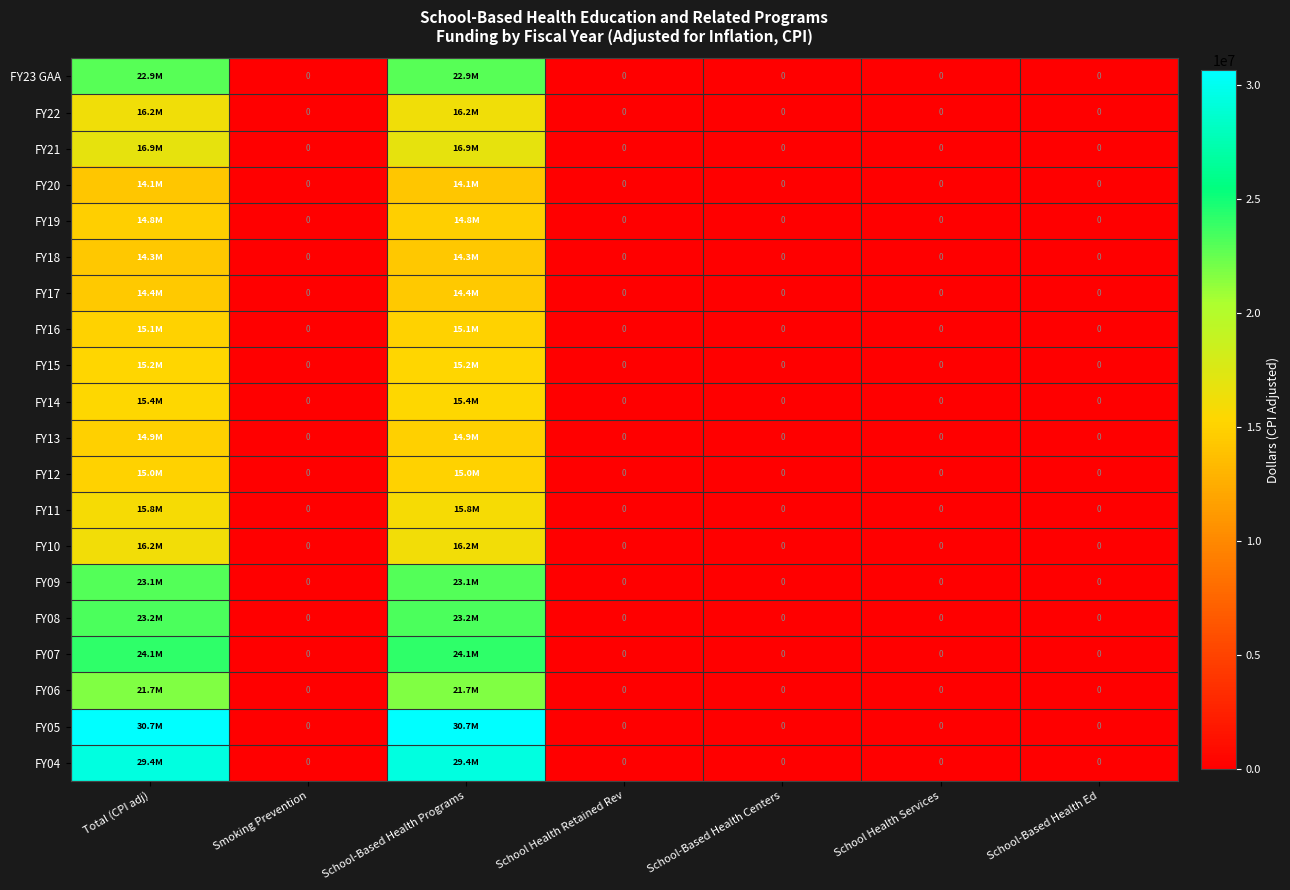

At Total (CPI adj), list the series in order from largest to smallest.

FY05, FY04, FY07, FY08, FY09, FY23 GAA, FY06, FY21, FY22, FY10, FY11, FY14, FY15, FY16, FY12, FY13, FY19, FY17, FY18, FY20